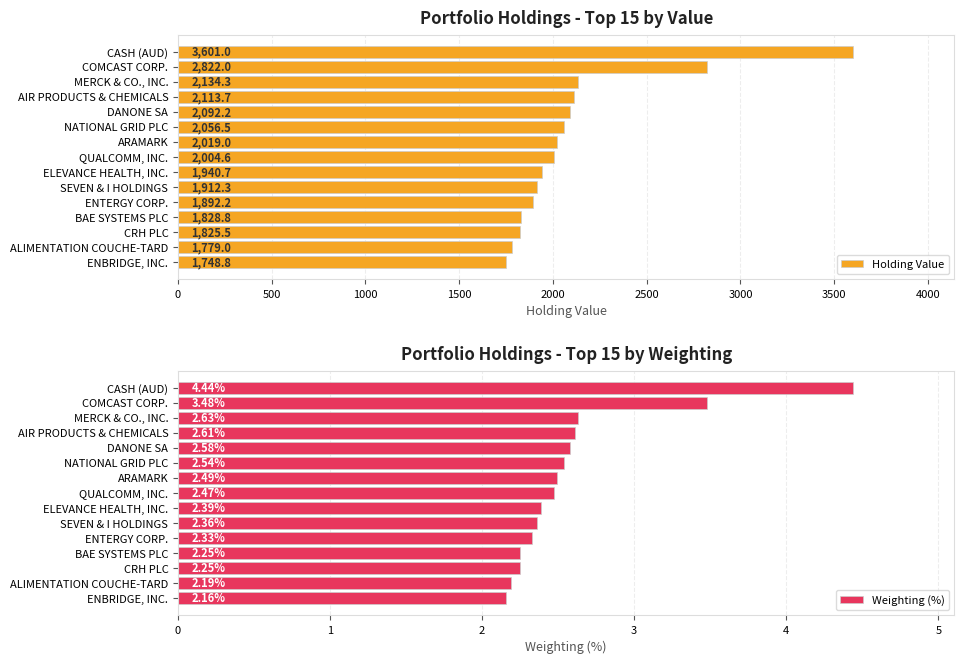

At which label does Holding Value reach its peak?

CASH (AUD)